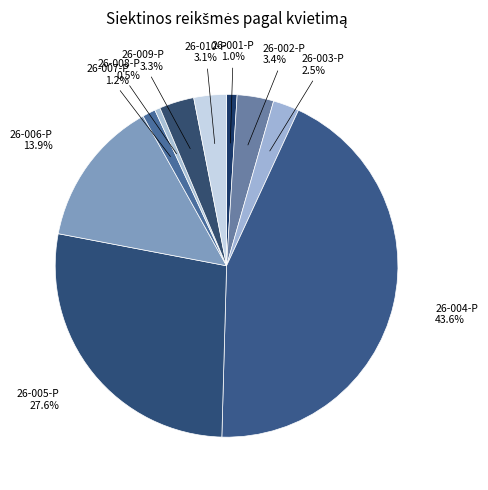

Which has a higher value, 26-005-P or 26-004-P?

26-004-P